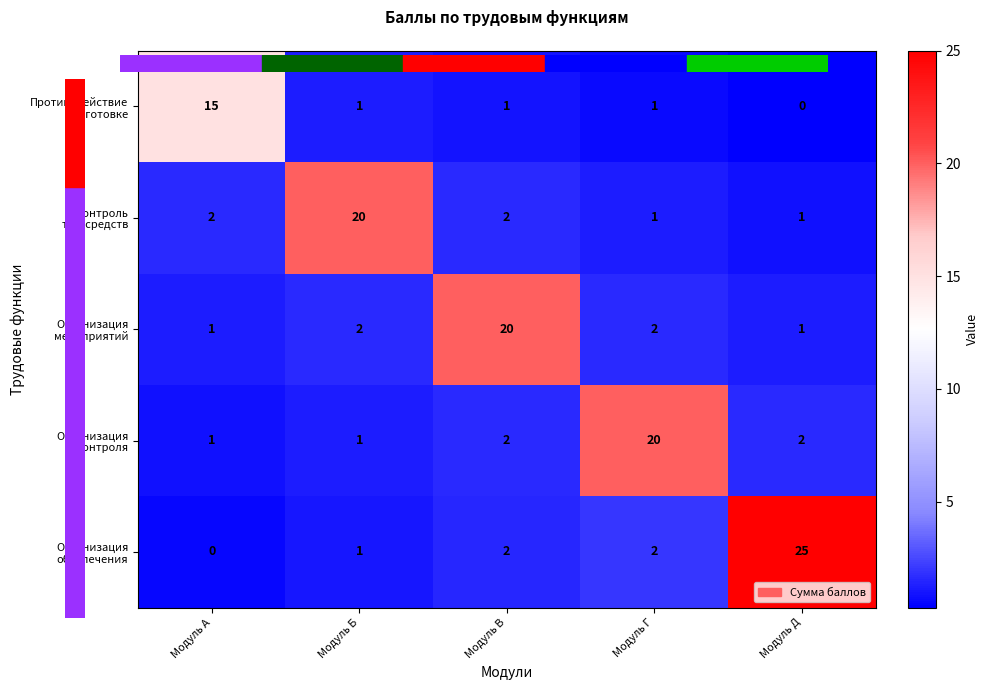

What is the smallest value displayed?

0